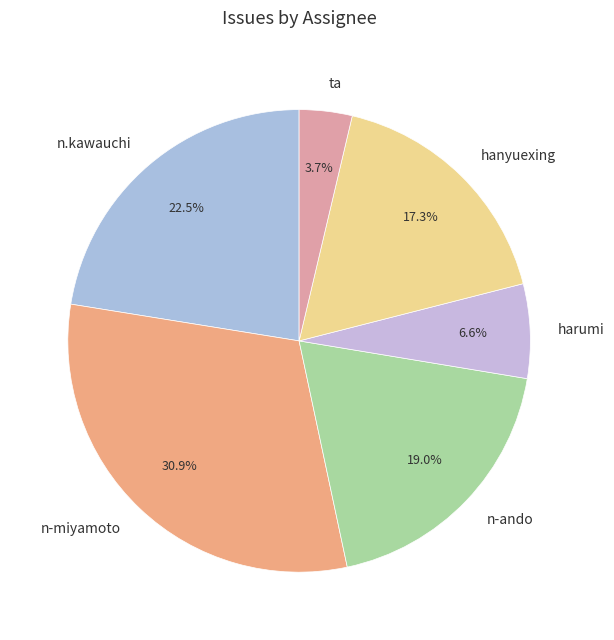

Rank the categories by value from lowest to highest.

ta, harumi, hanyuexing, n-ando, n.kawauchi, n-miyamoto